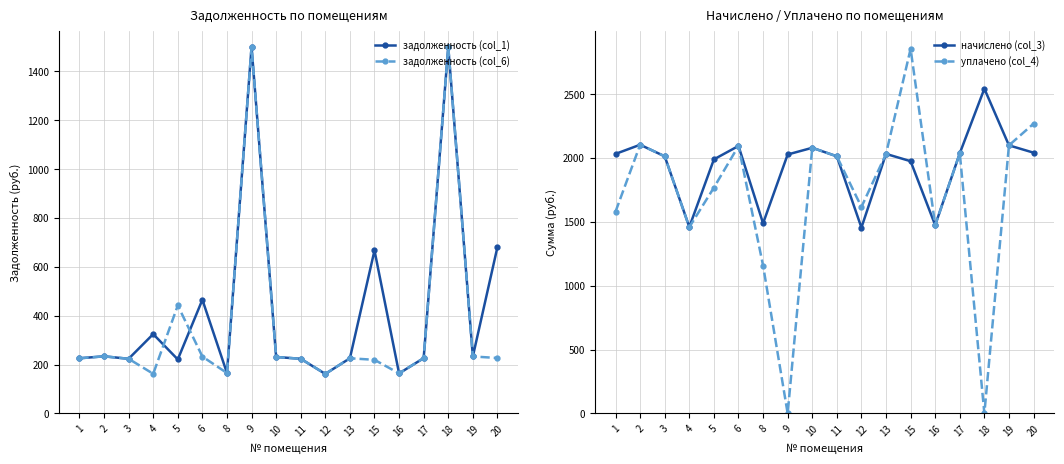

At how many categories does at least one series exceed 1164?

18